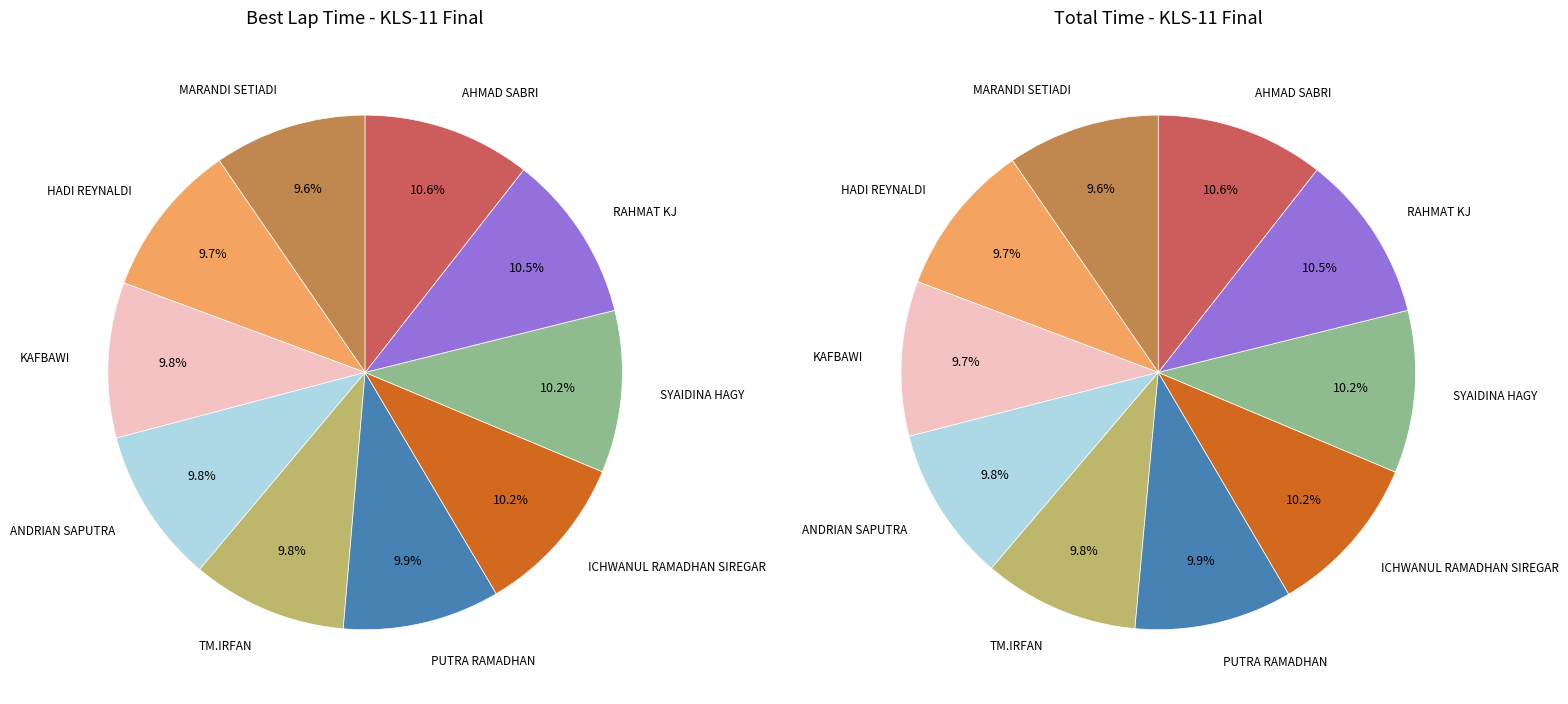

What is the change in value from PUTRA RAMADHAN to SYAIDINA HAGY?

+2.0